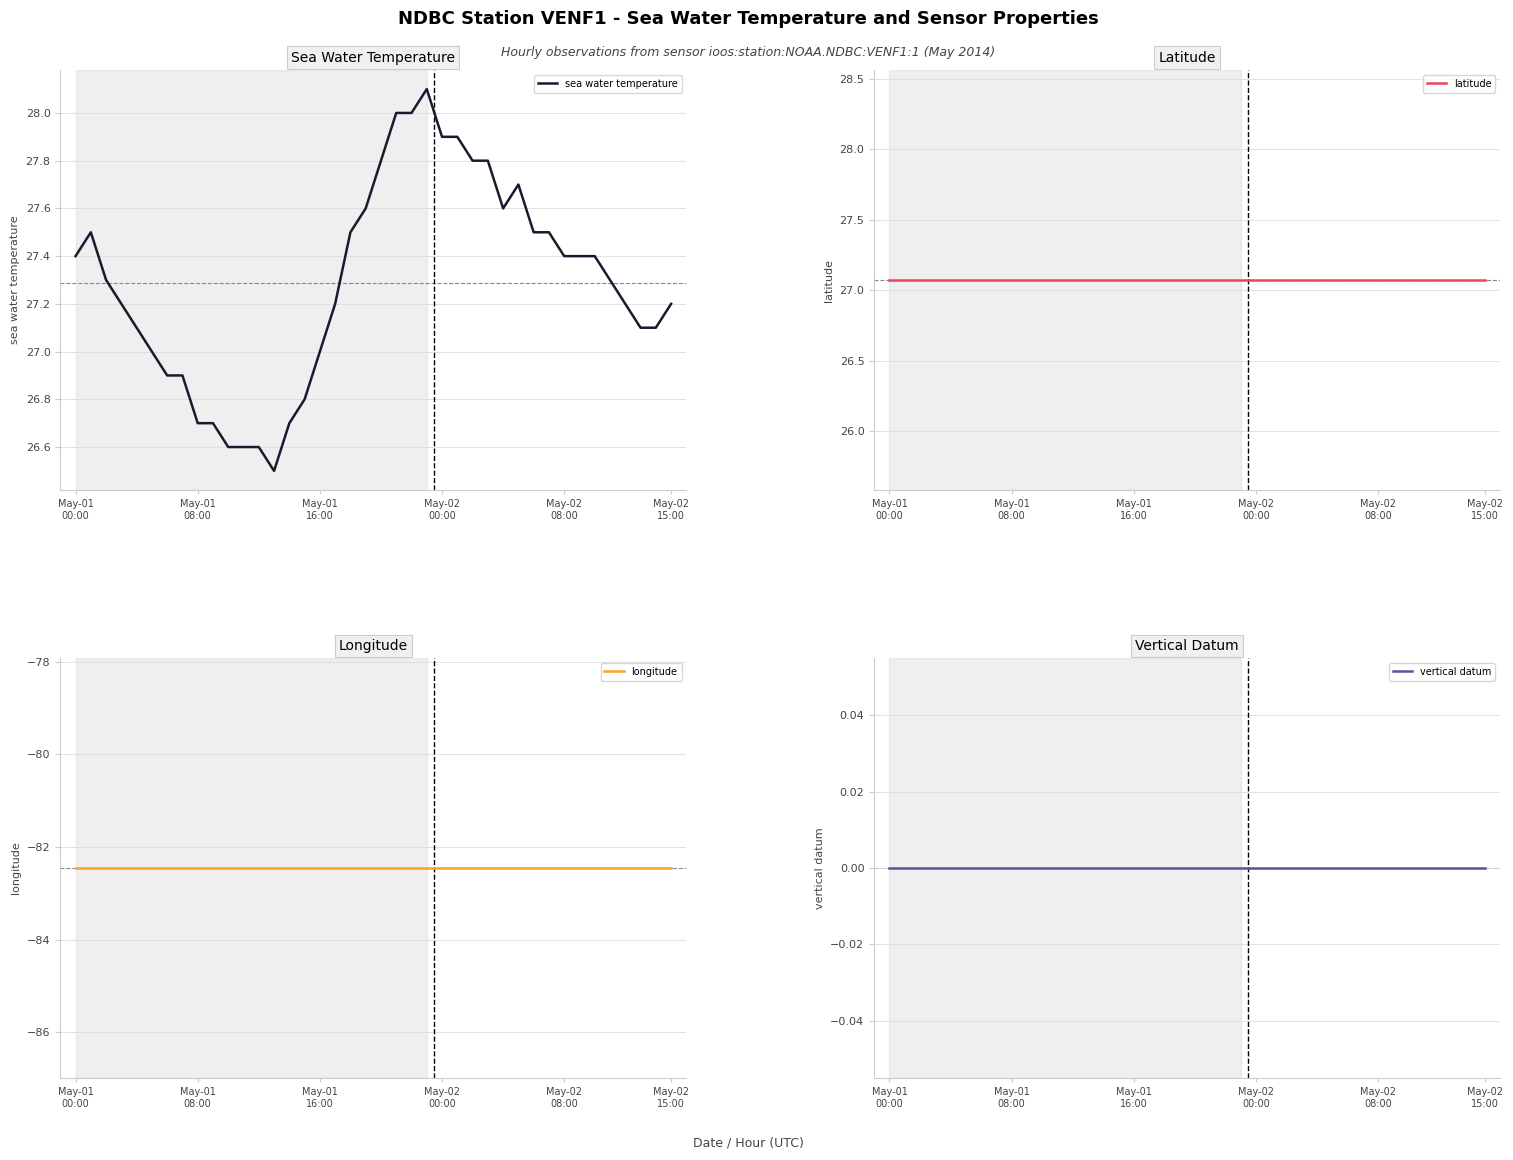

True or false: sea water temperature and longitude cross at least once.

False